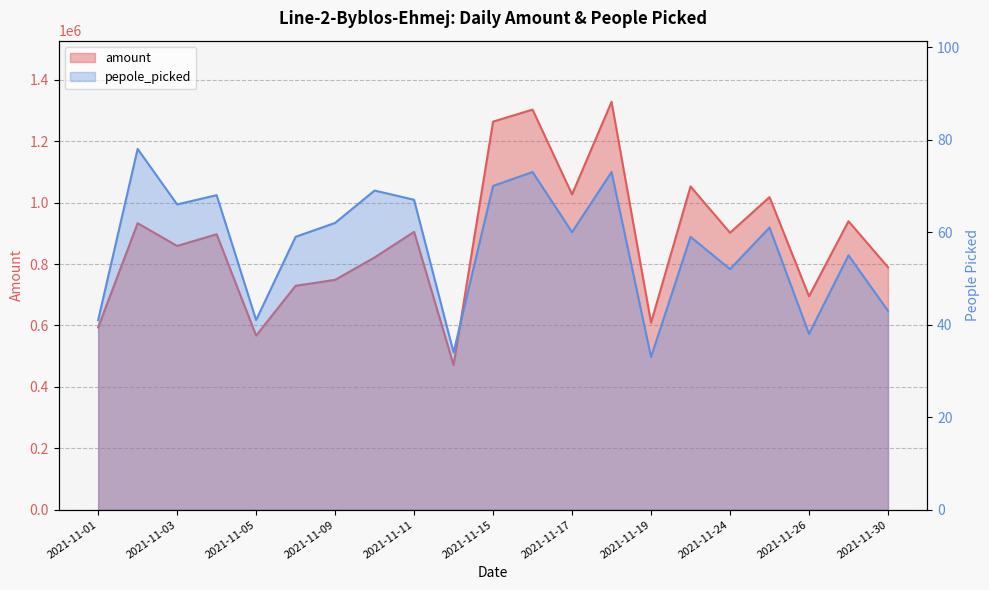

List the series in order of their overall mean, lowest first.

pepole_picked, amount